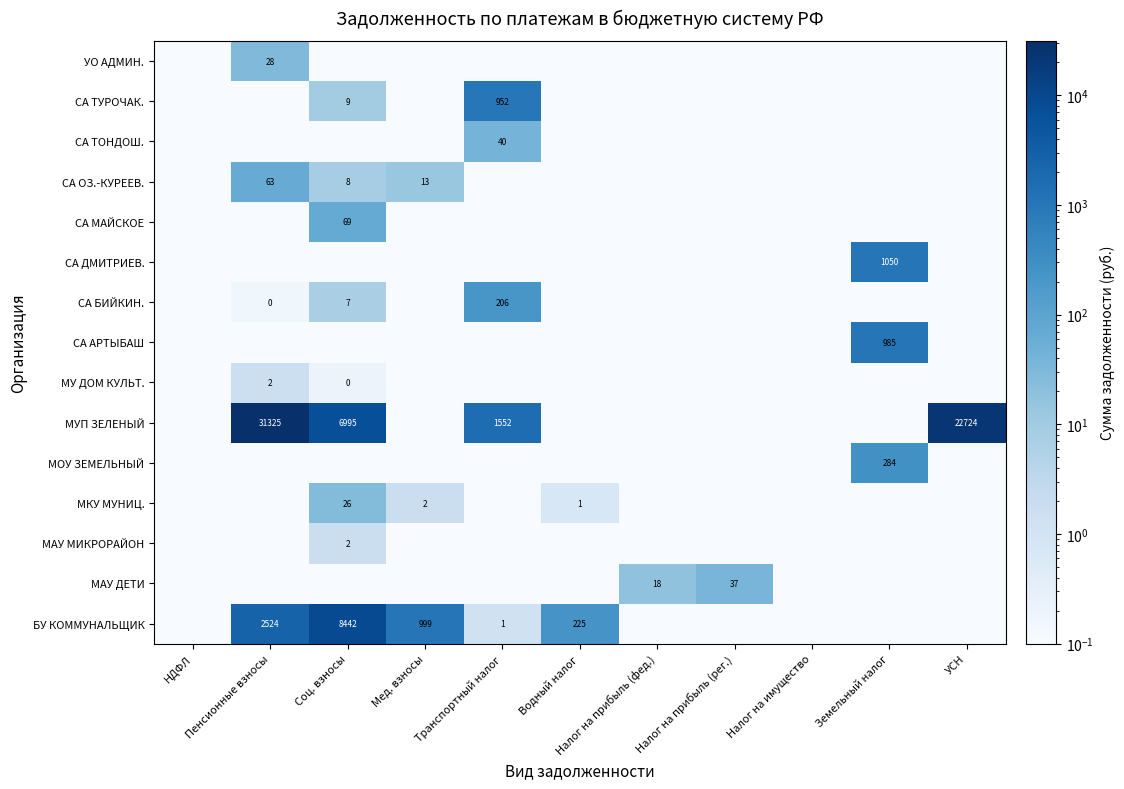

The value of МУП ЗЕЛЕНЫЙ at Пенсионные взносы is 31325.0. True or false?

True